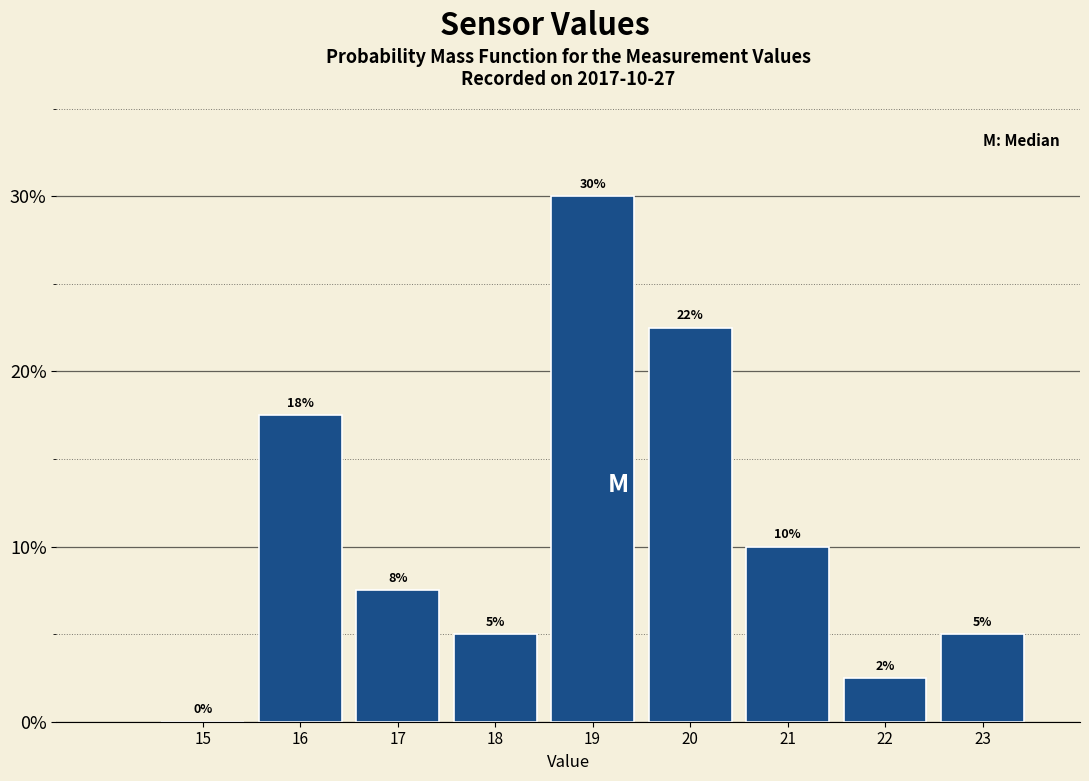

At which category does the chart reach its peak across all series?

19